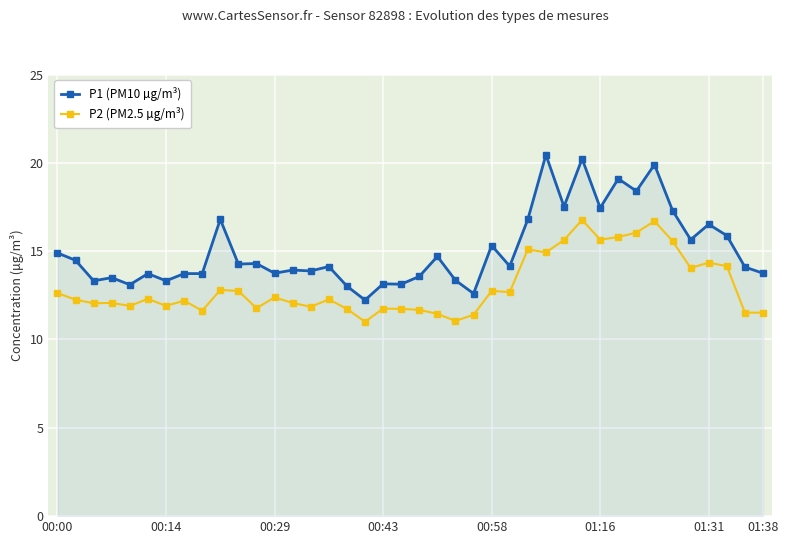

What is the value of the P1 (PM10 µg/m³) point at the 27th from the left?

16.8